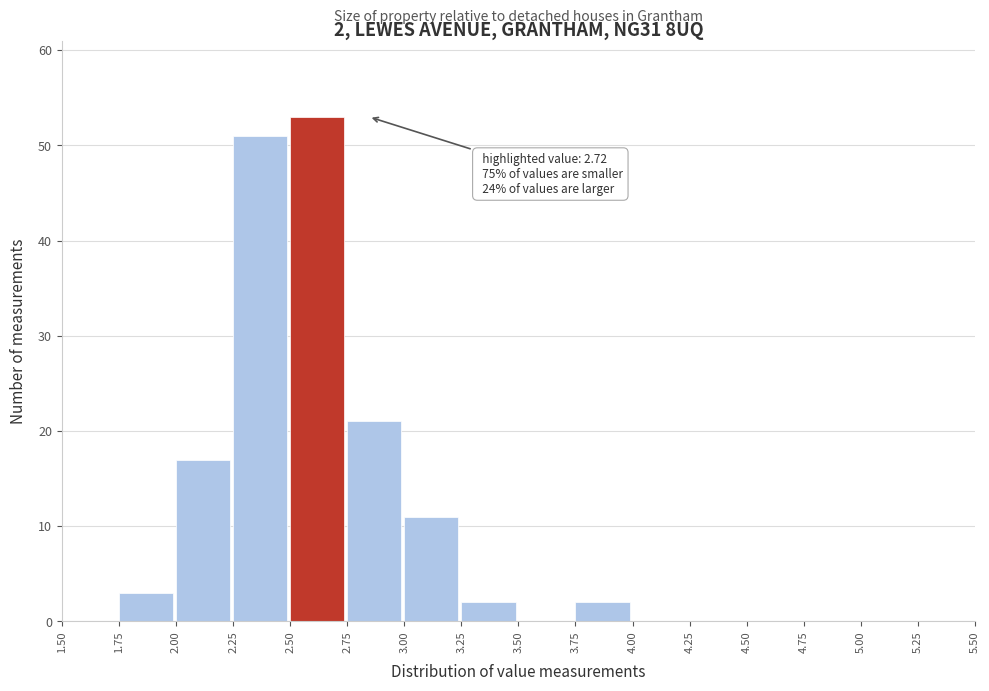

Over which range of the x-axis is the bar tallest?

2.50 to 2.75